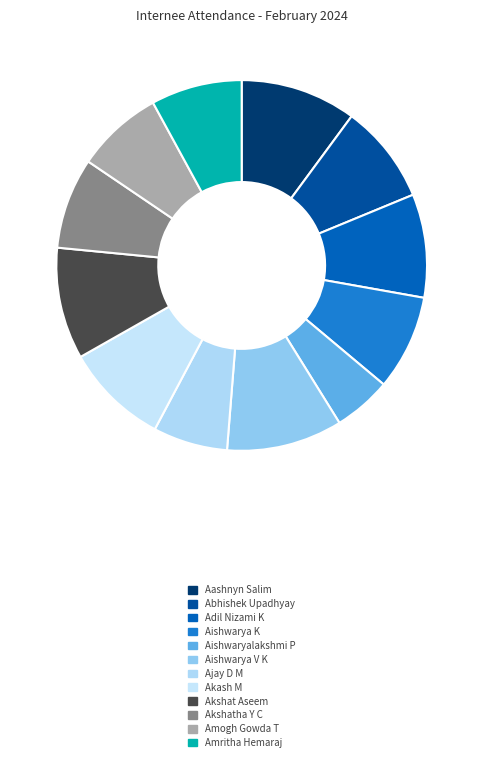

Does any single category account for the majority?

No